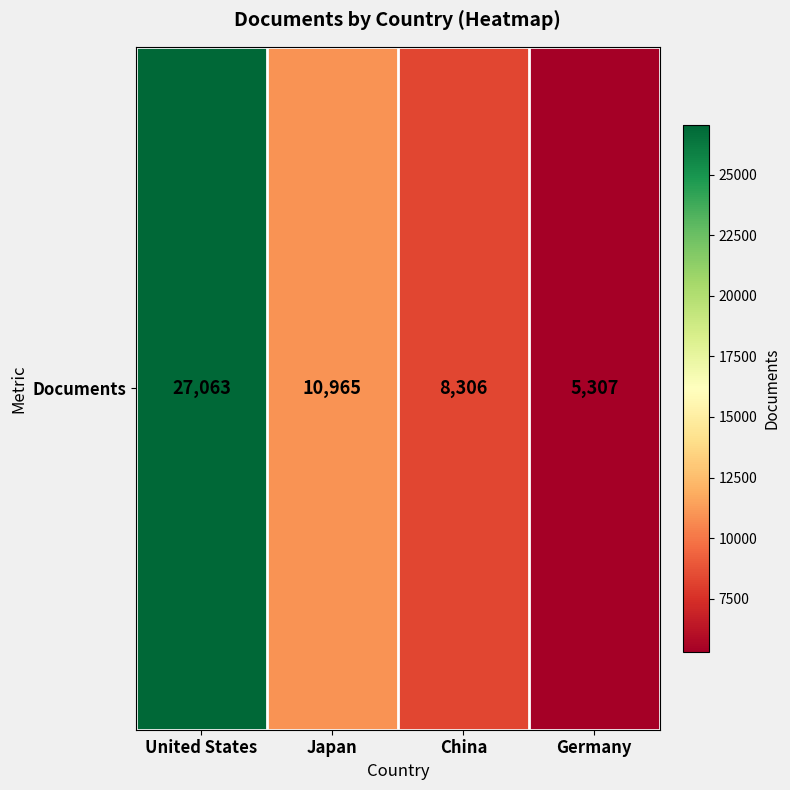

Approximately how many times larger is the value at China compared to United States?

0.3